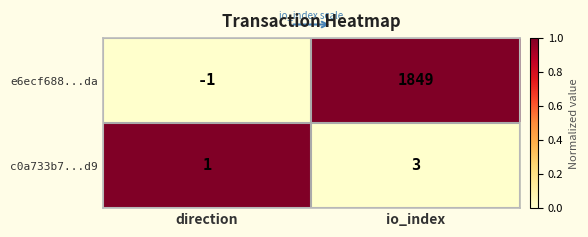

What is the maximum value for e6ecf688...da?

1849